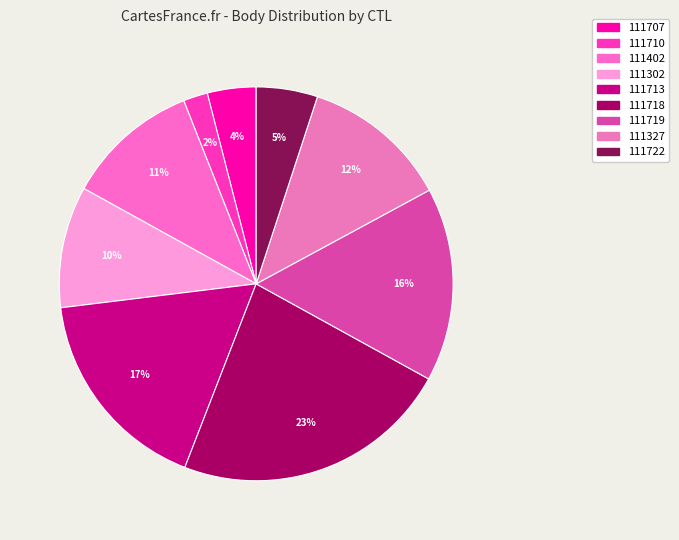

To the nearest percent, what portion does 111713 represent?

17%